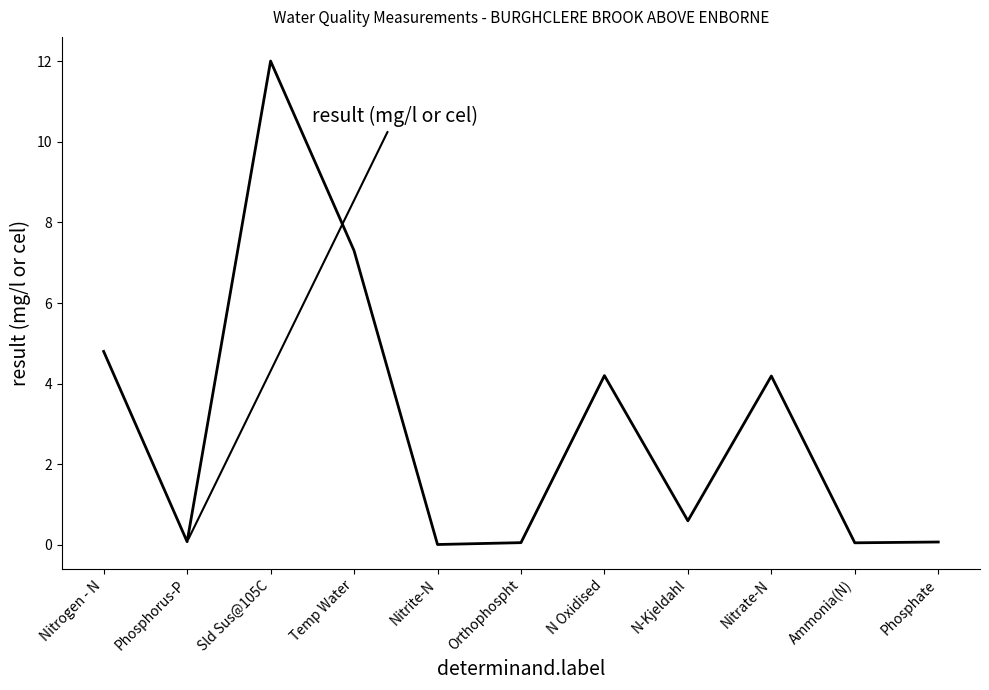

The chart shows a value of 7.3 at Temp Water. True or false?

True